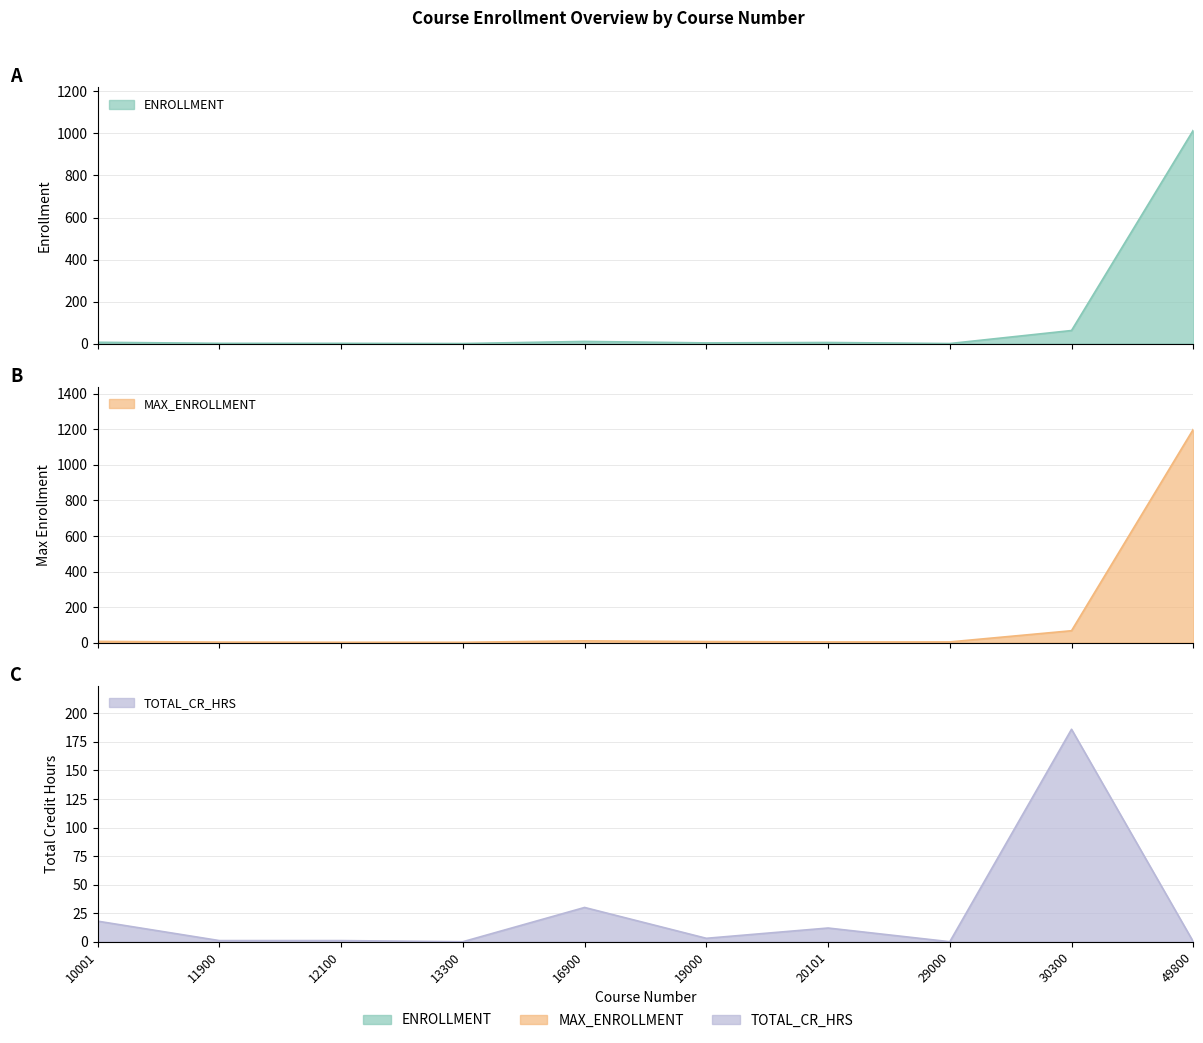

At which category does the chart reach its peak across all series?

49800